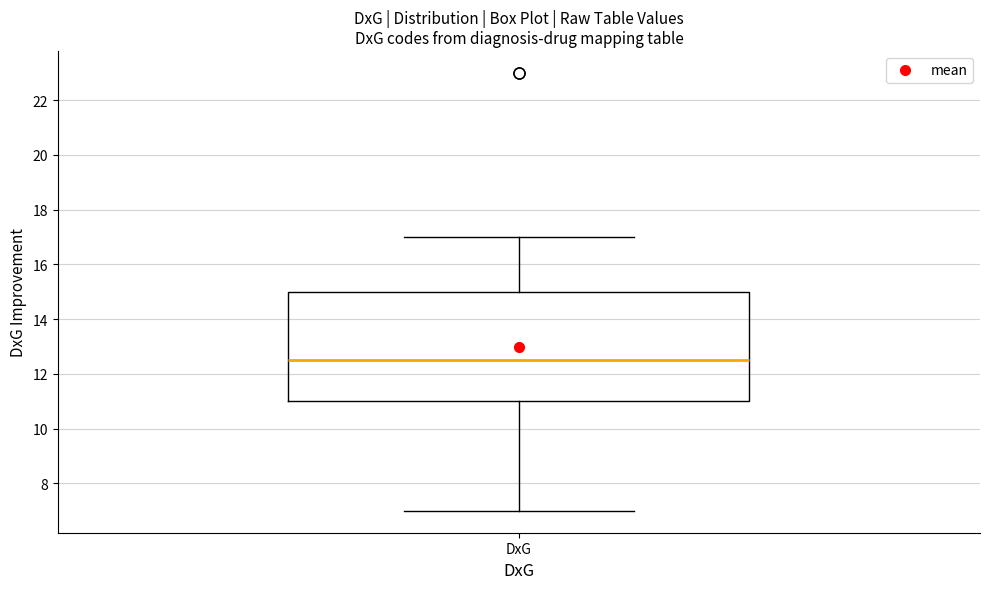

Read this box plot against the y-axis: the position of the median line, the range covered by the box, and the ends of both whiskers. The values are not printed on the chart, so give them approximately, as read against the axis.

median 12.6, box 11.0 to 15.0, whiskers 7.0 to 17.0